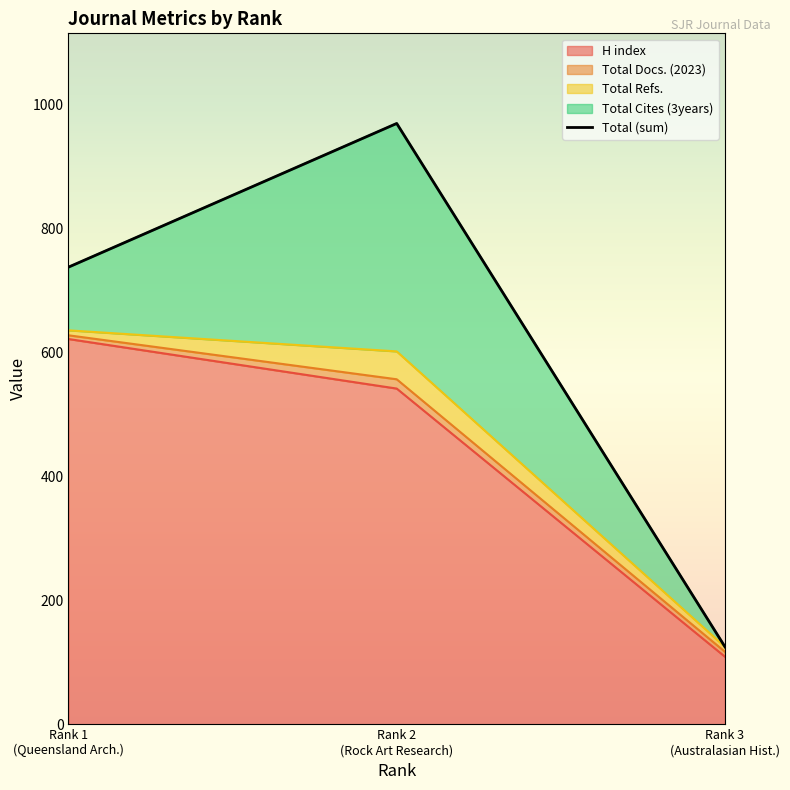

The chart shows a value of 125 at Rank 3
(Australasian Hist.). True or false?

True